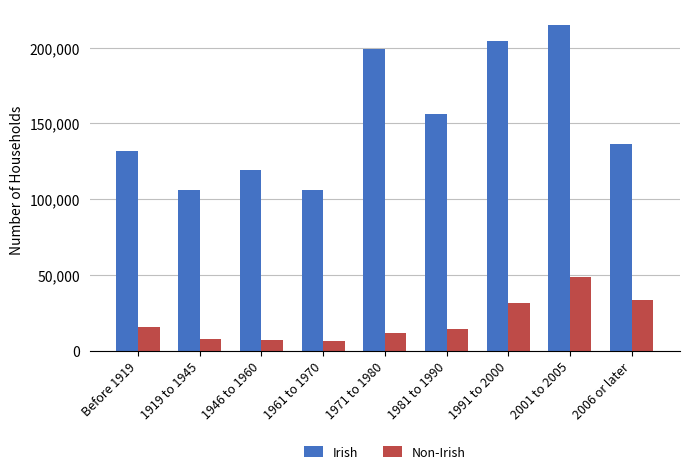

What is the label of the 6th bar from the left?

1981 to 1990